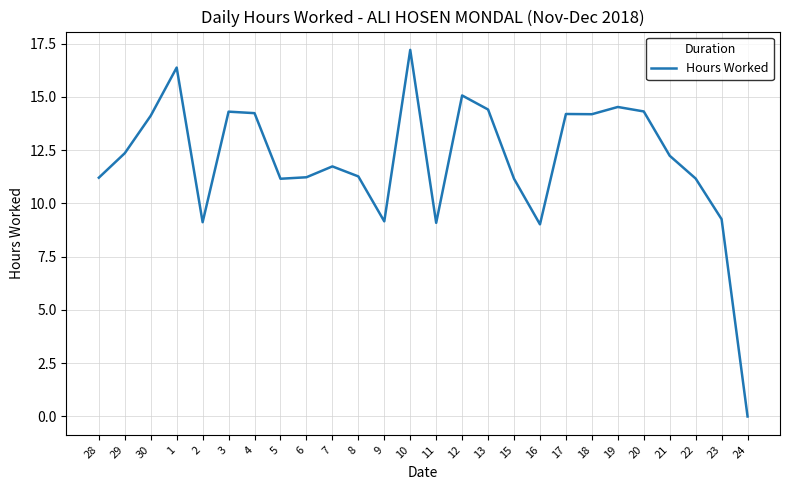

What is the ratio of the value at 2 to the value at 28?

0.8